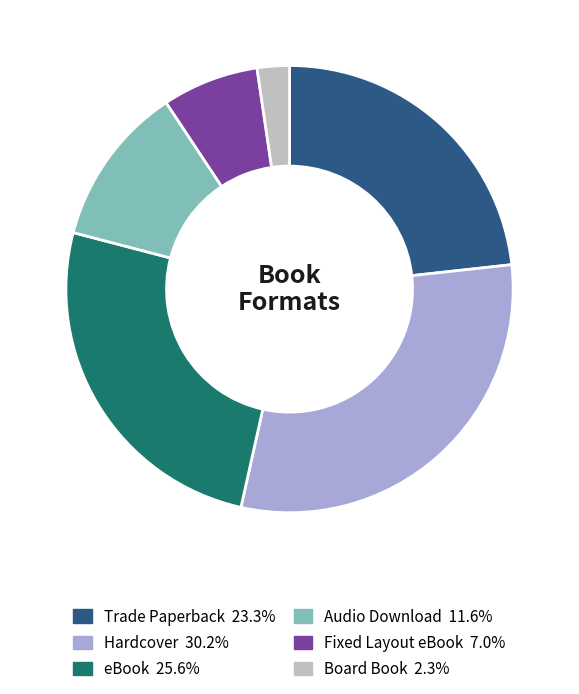

Does any single category account for the majority?

No